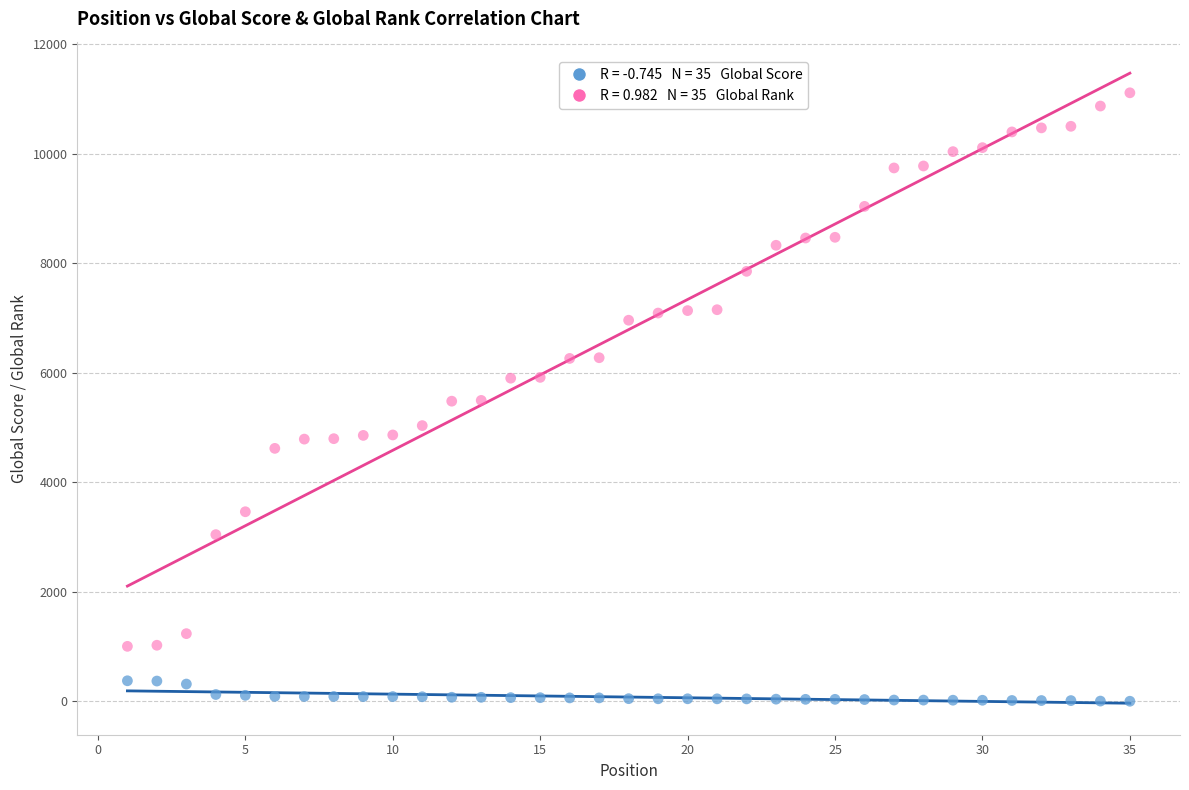

Across all data points, what is the range of Y values (max minus min)?

11116